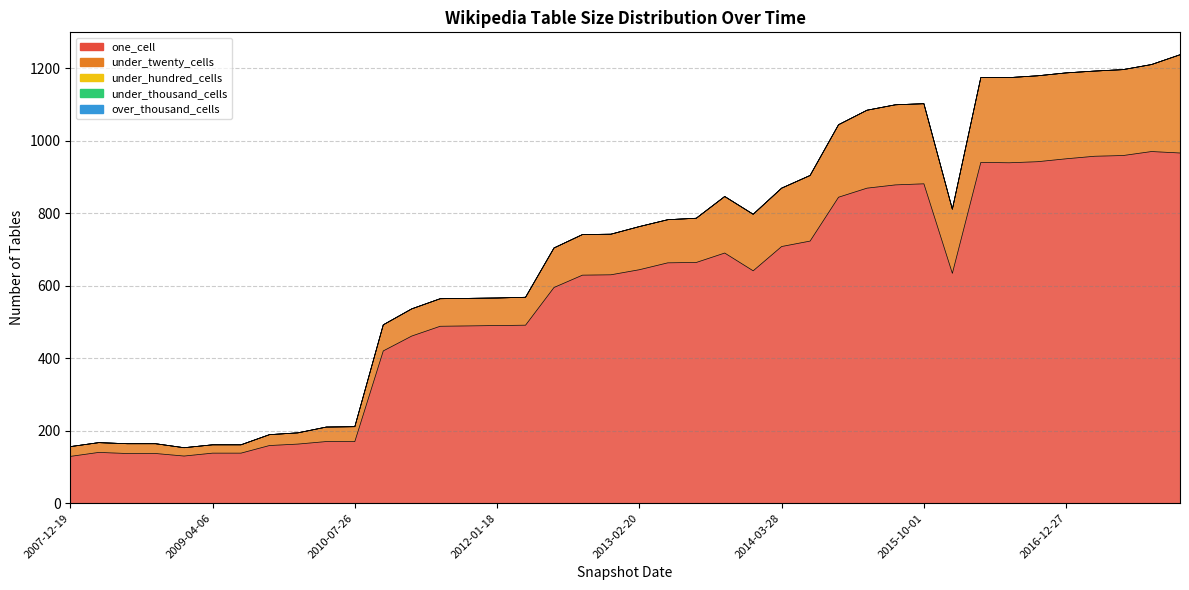

List the series in order of their peak value, lowest first.

under_hundred_cells, under_thousand_cells, over_thousand_cells, under_twenty_cells, one_cell